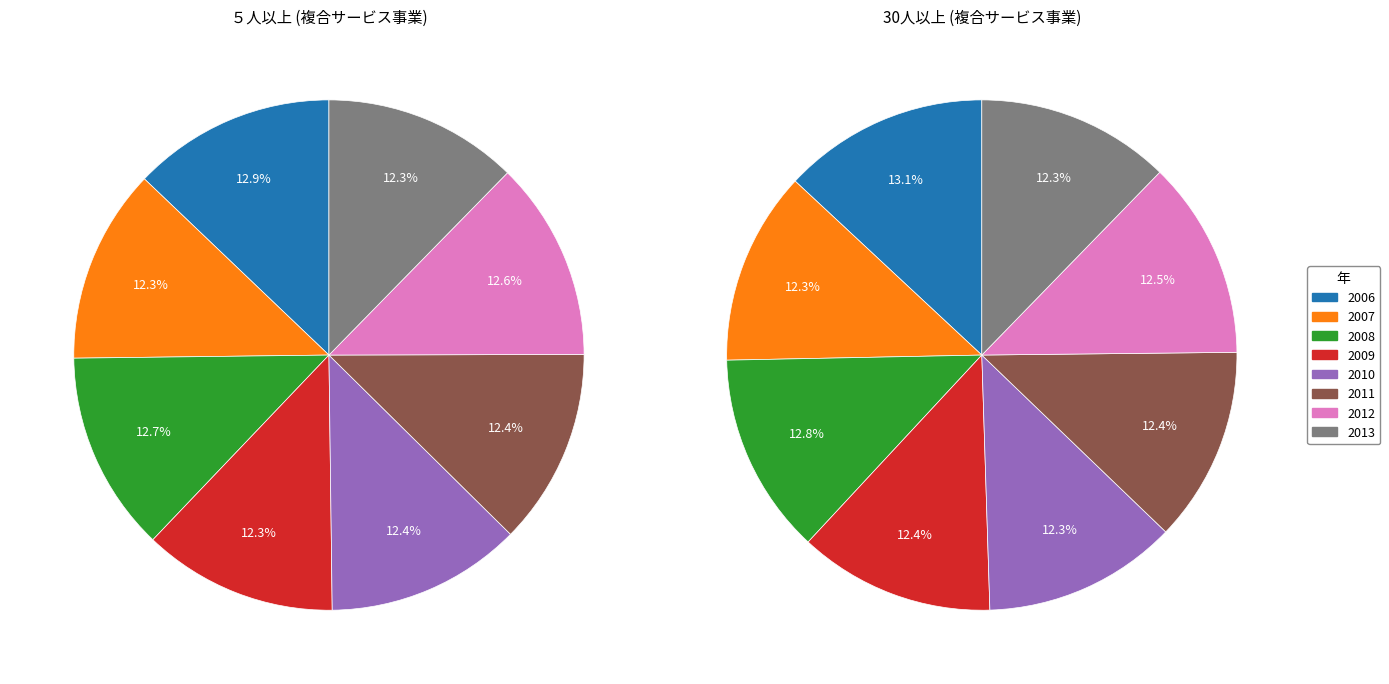

Between 2009 and 2012, which series saw the biggest shift?

５人以上